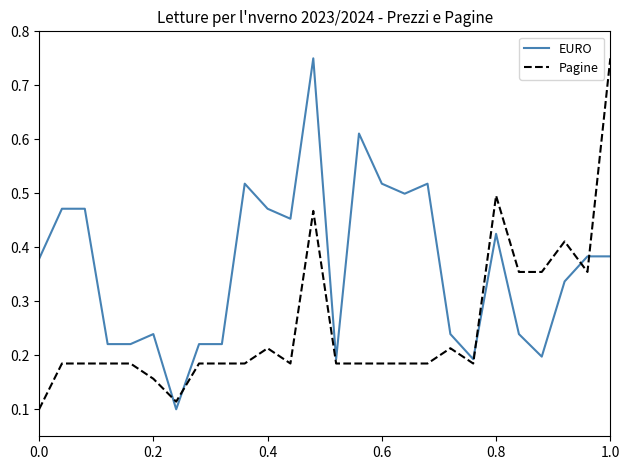

True or false: EURO and Pagine cross at least once.

True